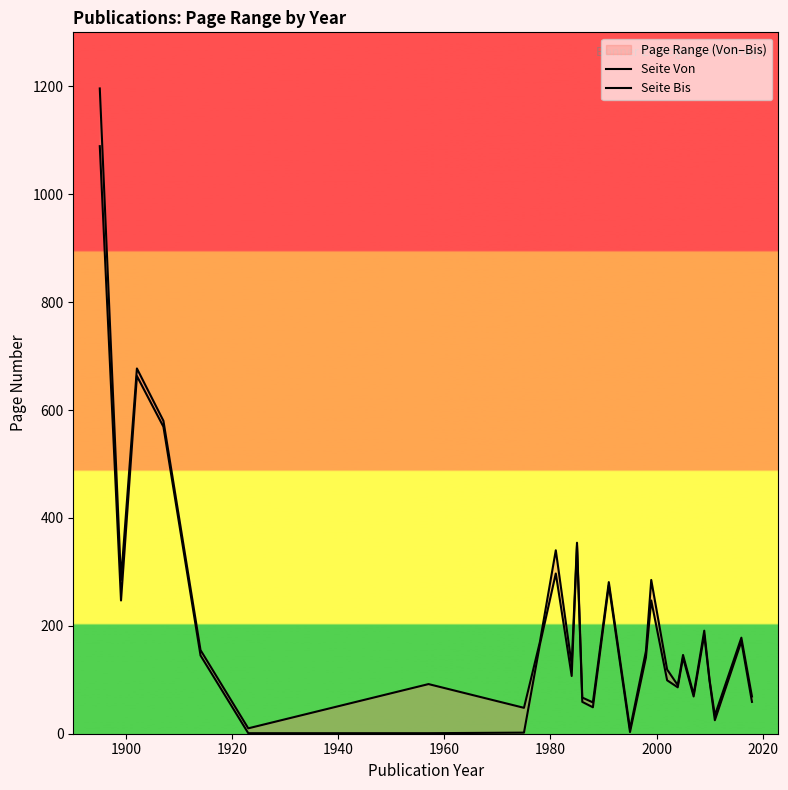

Reading left to right, list all the values displayed in this chart.

Seite Von: 1089	247	663	569	145	1	1	2	165	297	107	349	59	49	275	3	141	247	99	86	141	69	183	98	25	171	59
Seite Bis: 1196	285	677	580	155	10	92	48	170	340	128	354	67	58	281	9	153	285	119	90	146	73	191	100	34	178	69